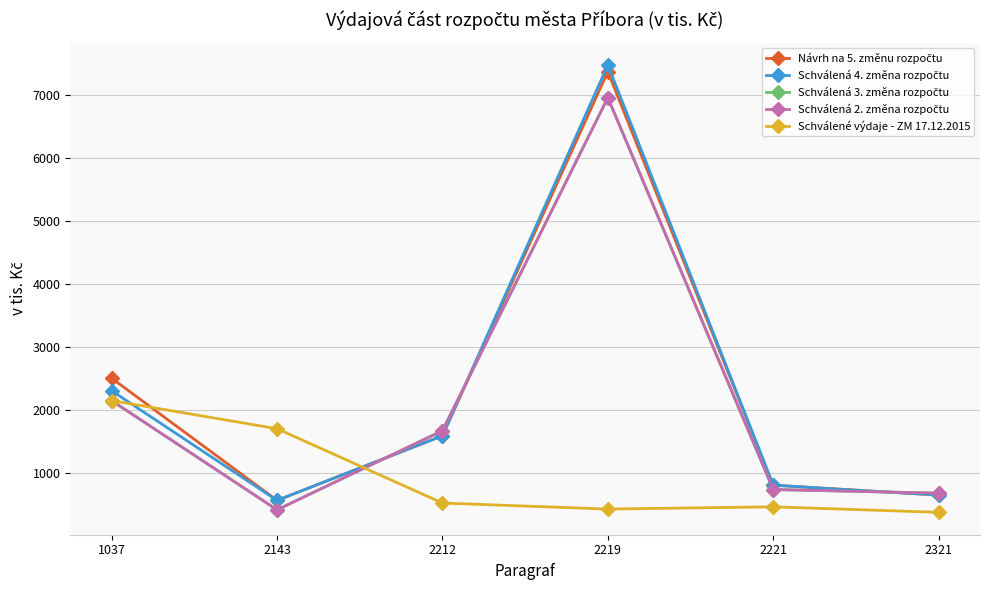

Does the chart have visible grid lines?

Yes